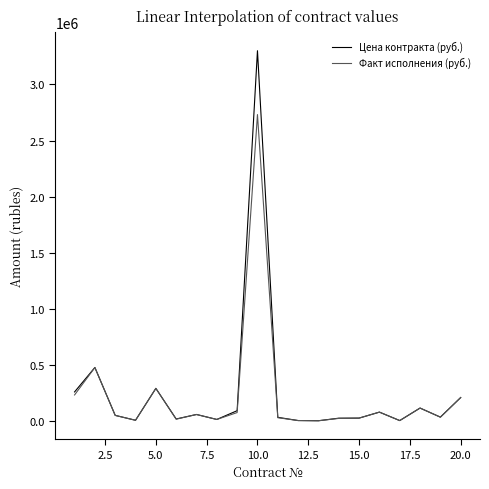

Which series has the largest total across all categories?

Цена контракта (руб.)